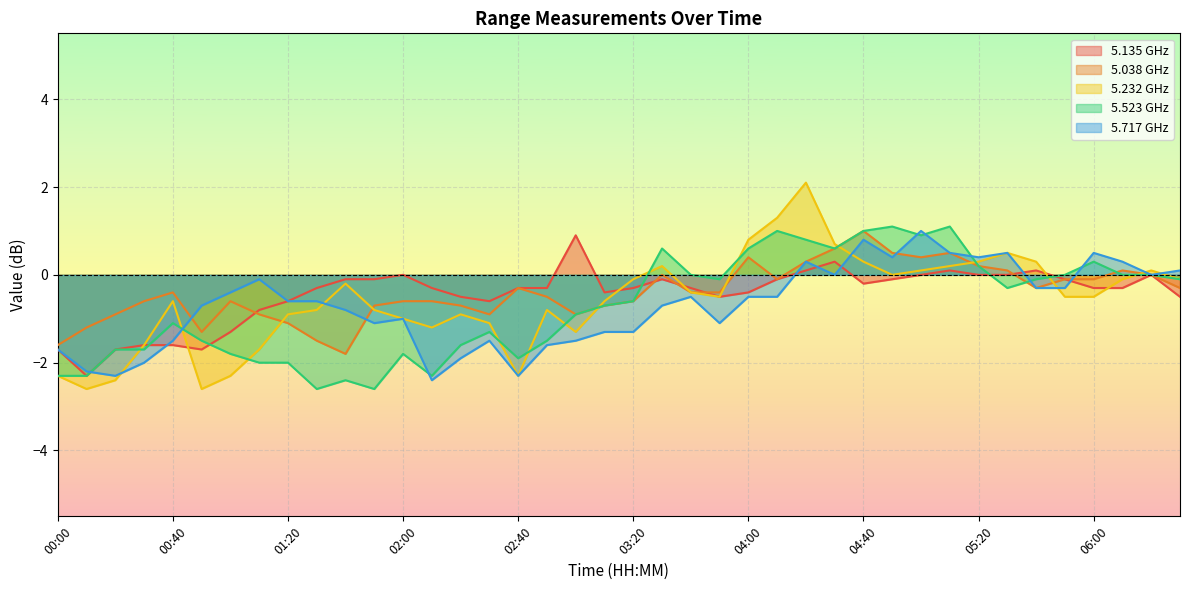

Which has a higher value, 00:00 or 03:20?

03:20